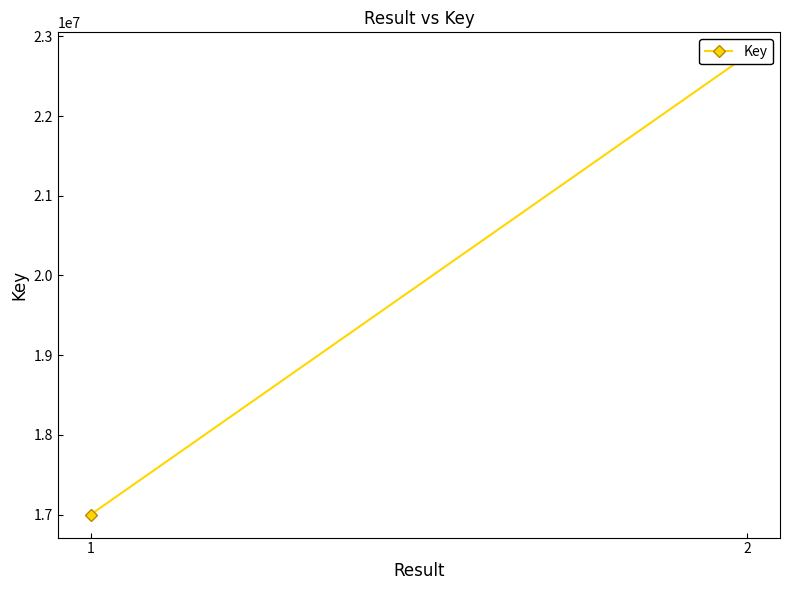

At which label is the value closest to 19880461?

1